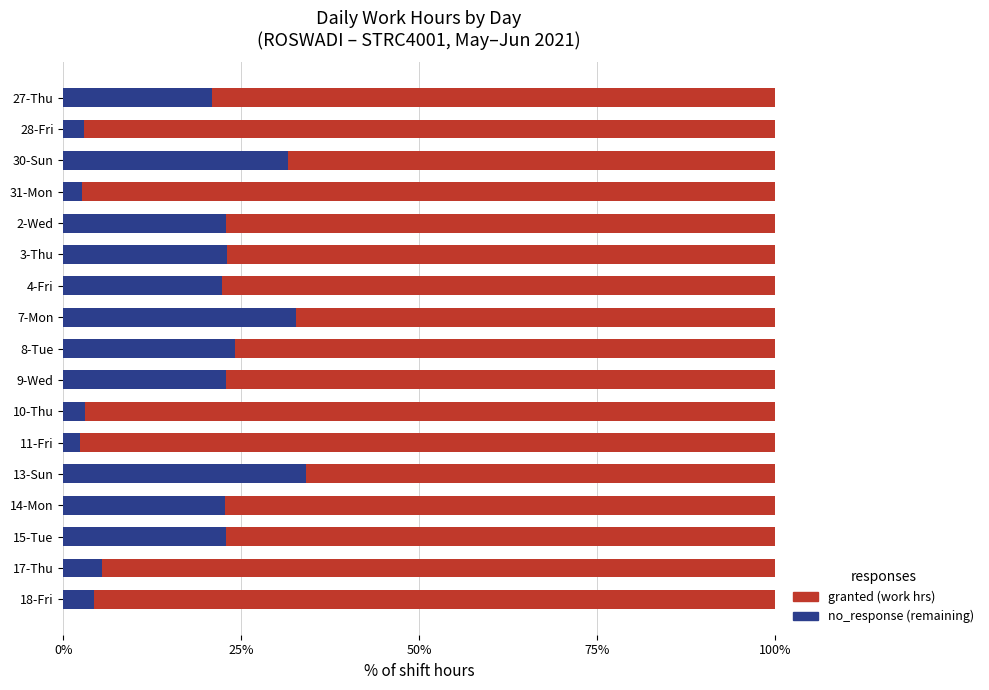

What is the total value across all series at 9-Wed?

100.0